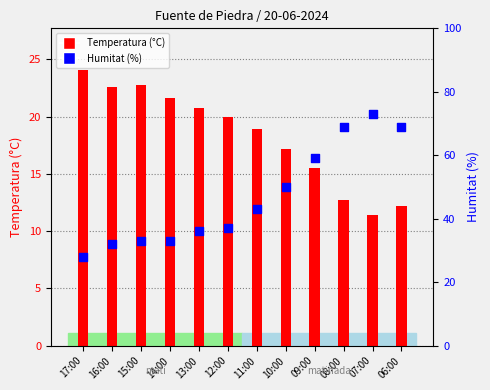

Which series has the largest total across all categories?

Humitat (%)